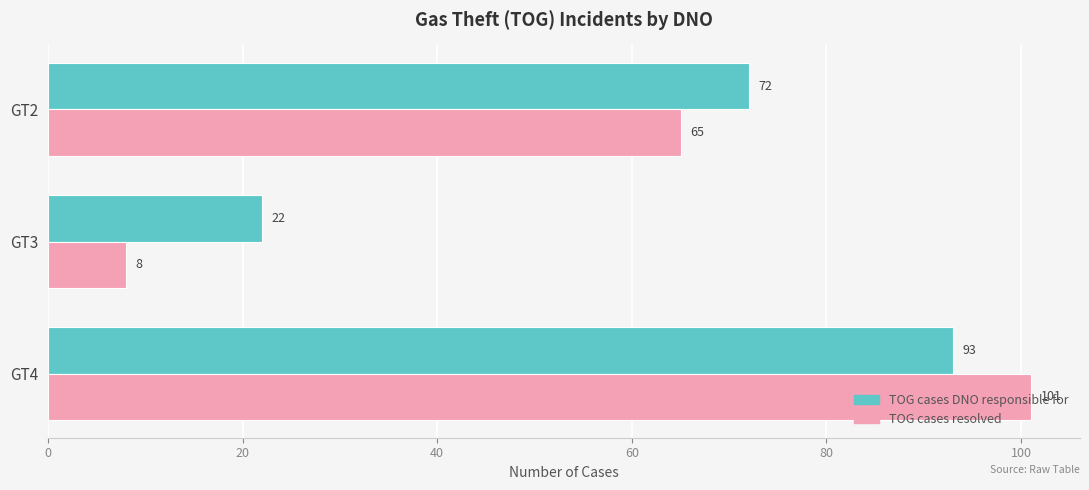

Read the TOG cases resolved value at GT3, to the nearest 10.

10